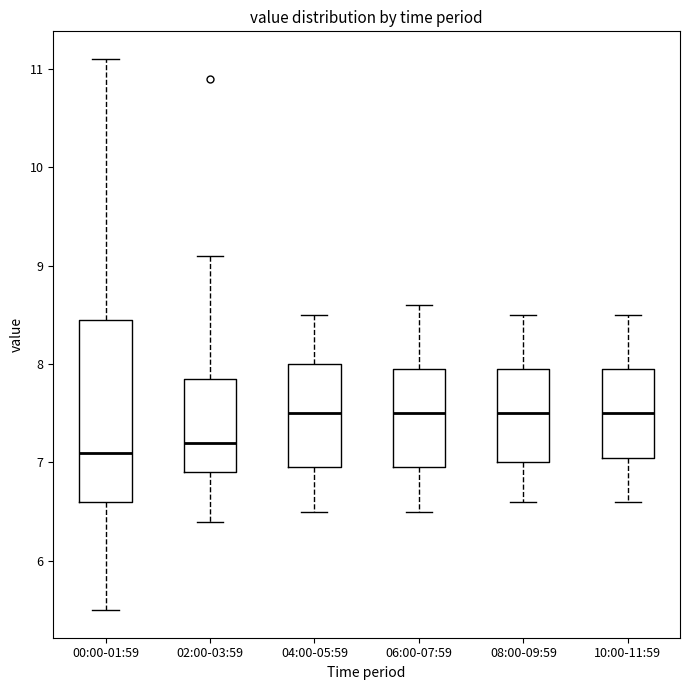

Comparing the boxes themselves (not the whiskers), which one is the tallest?

00:00-01:59